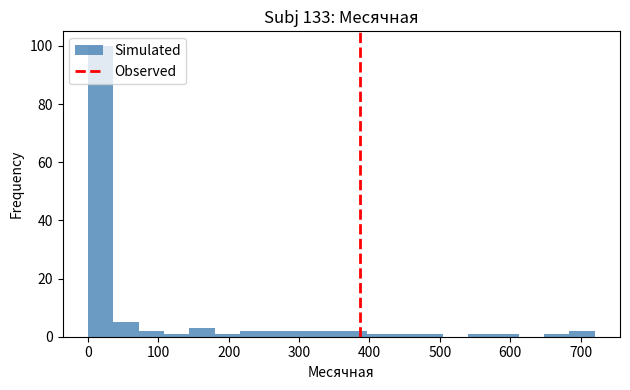

Read against the x-axis, roughly where is the centre of the tallest bar?

20